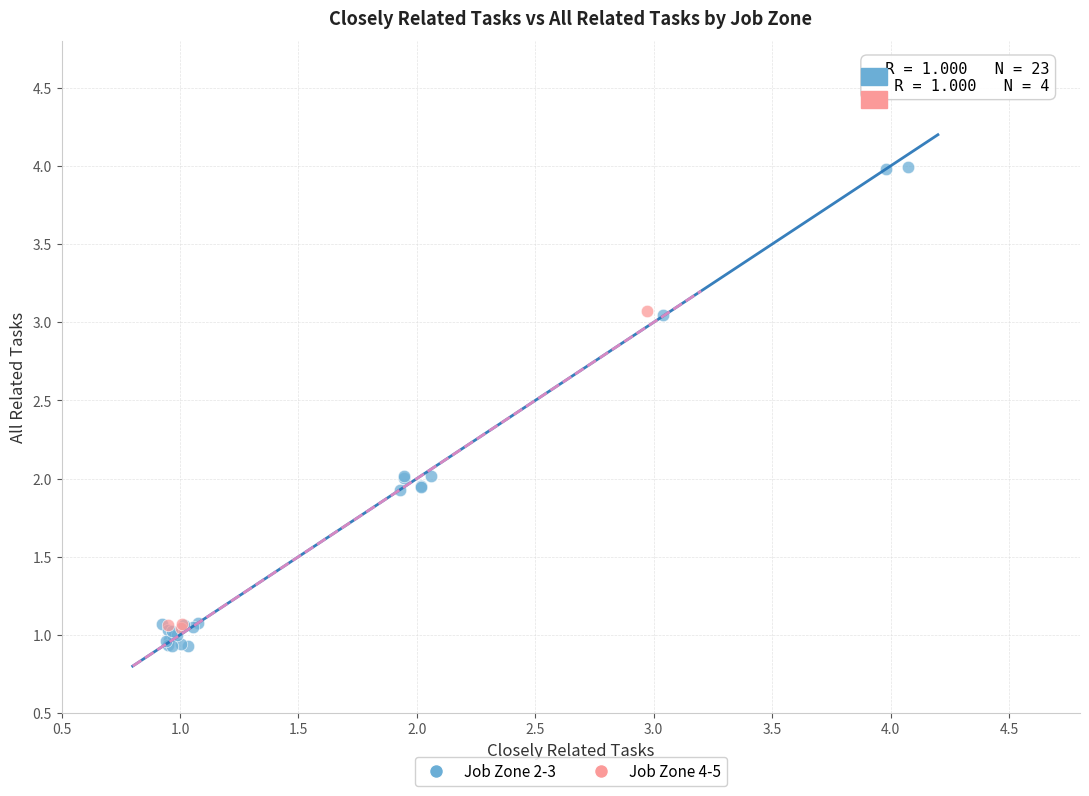

Which series reaches the maximum Y coordinate?

Job Zone 2-3